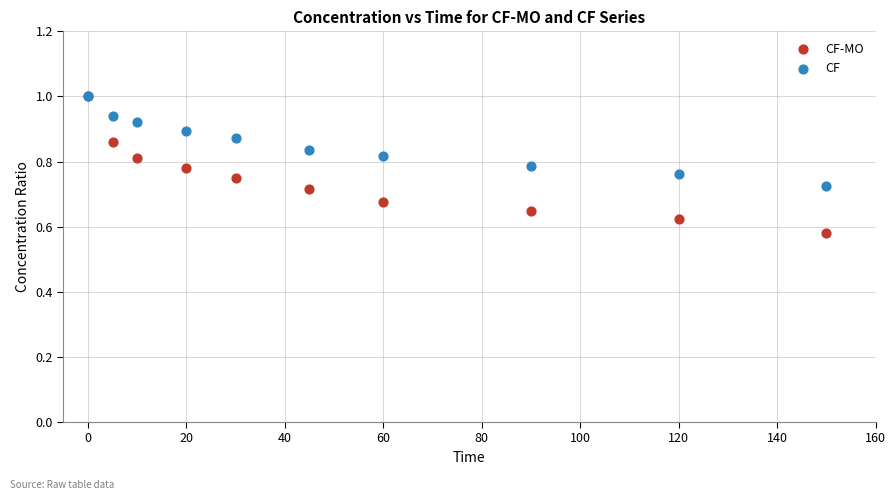

What are all the series names shown in the legend?

CF-MO, CF